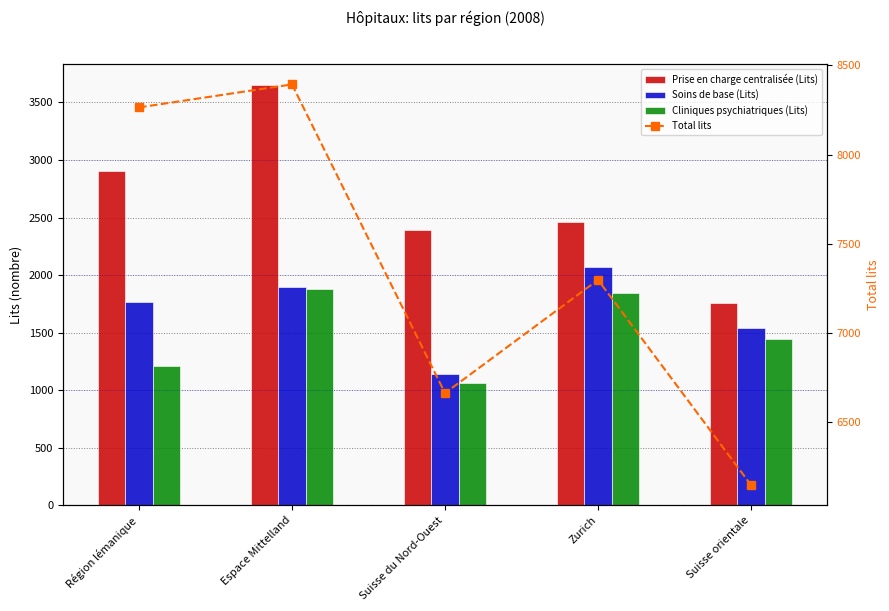

List the series in order of their peak value, highest first.

Total lits, Prise en charge centralisée (Lits), Soins de base (Lits), Cliniques psychiatriques (Lits)